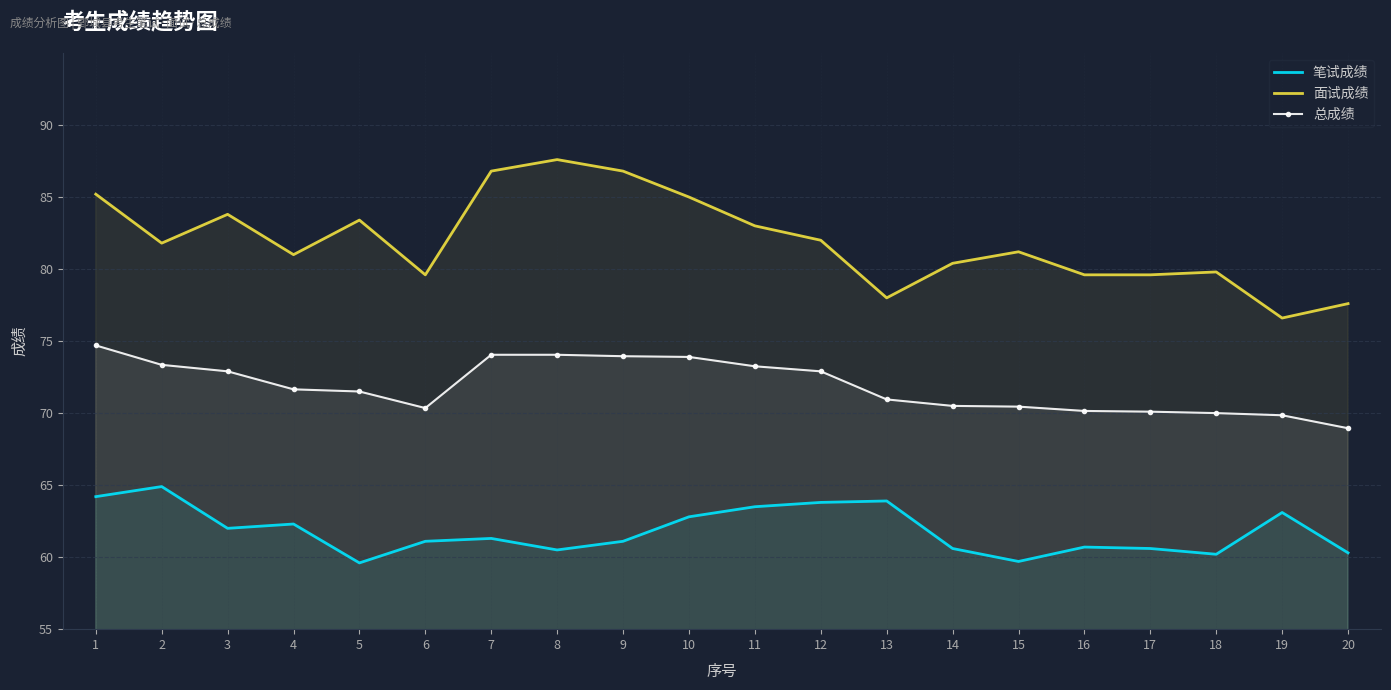

At which label does 面试成绩 reach its minimum?

19